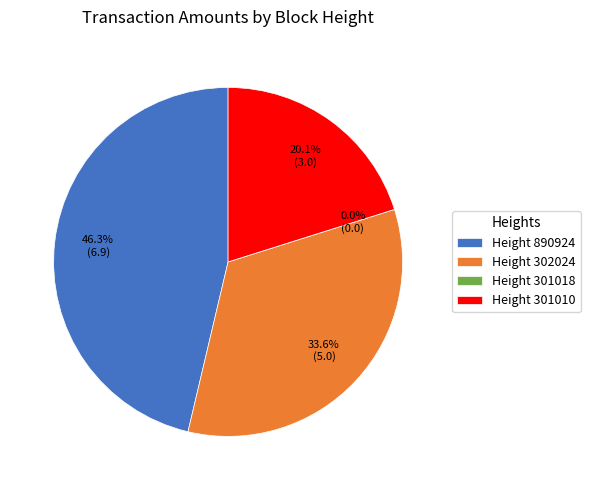

Does any single category account for the majority?

No